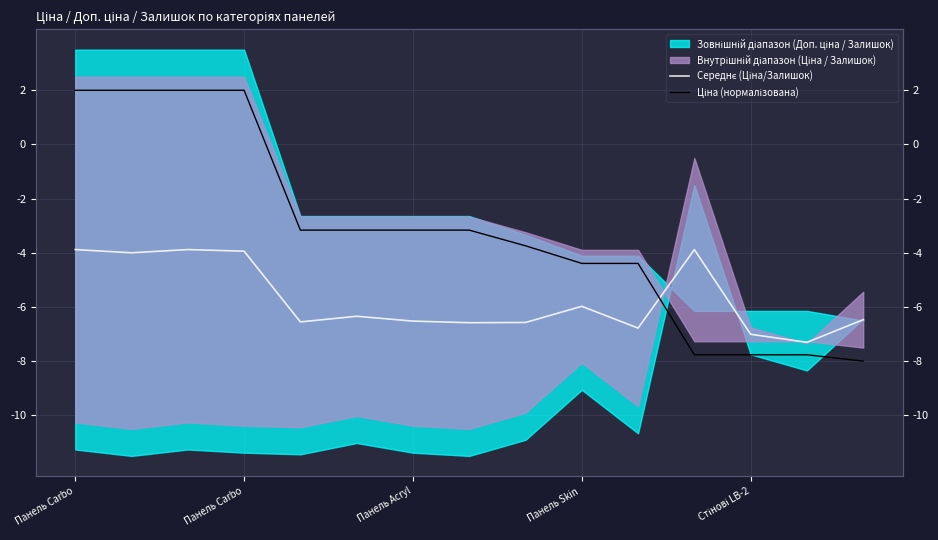

What is the total value across all series at Панель Acryl?

-9.7